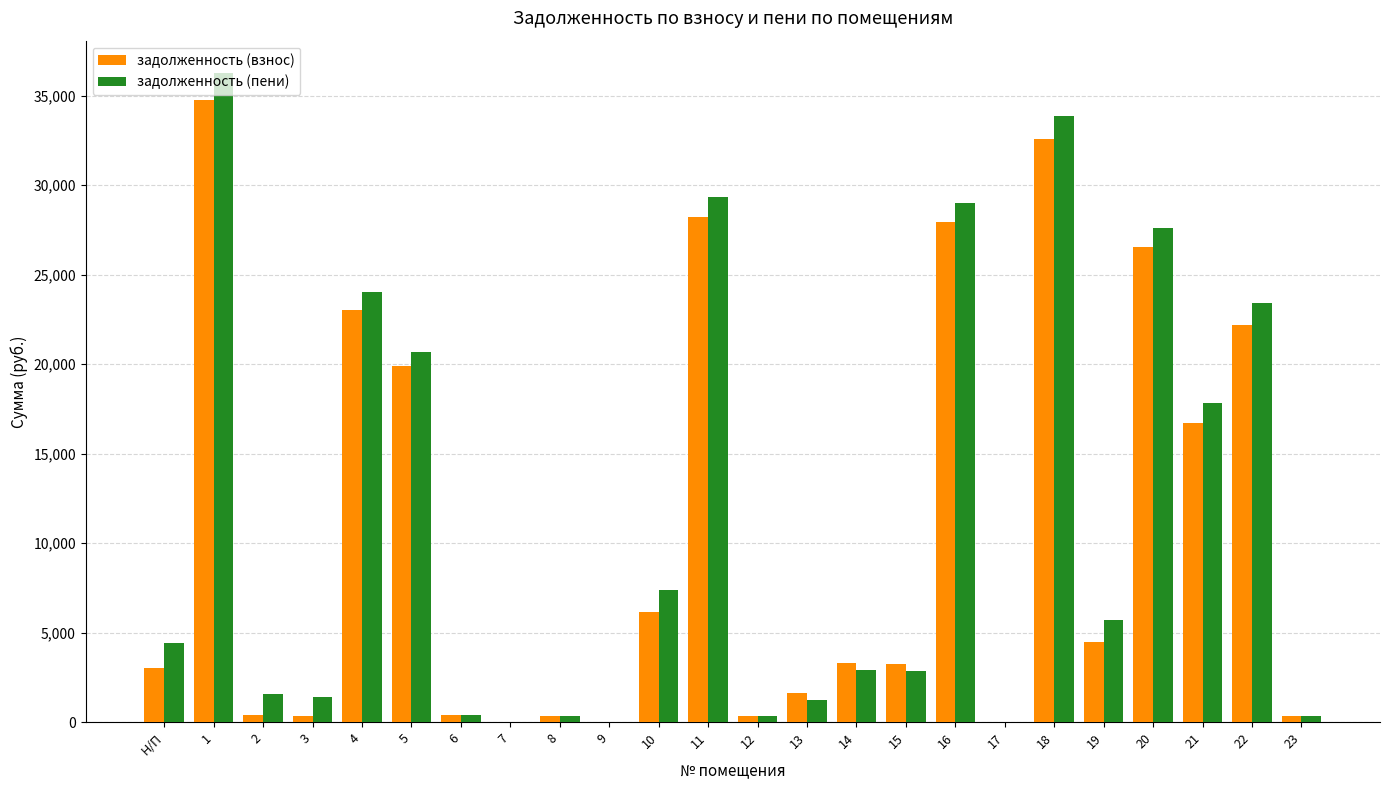

What are all the series names shown in the legend?

задолженность (взнос), задолженность (пени)